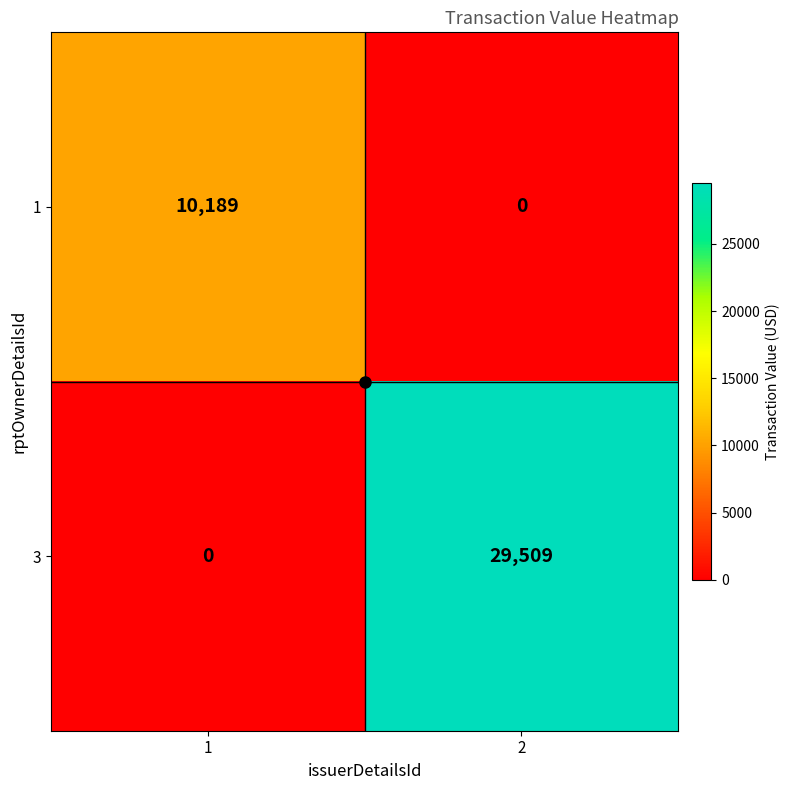

How many distinct data groups are displayed?

2